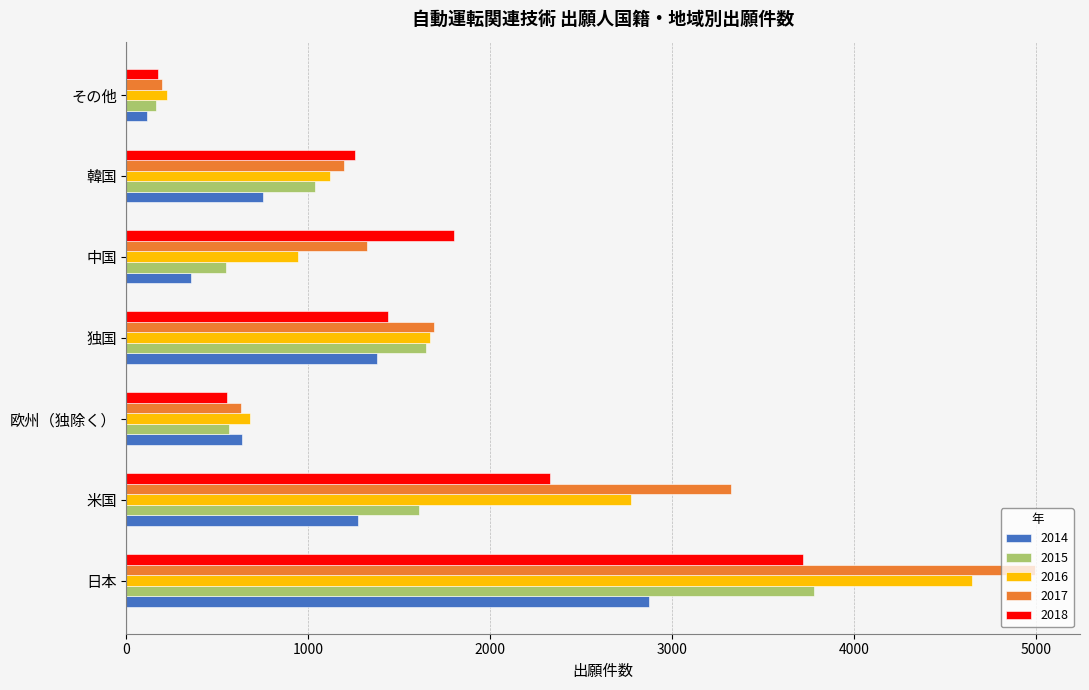

Rank the categories by 2016 value from lowest to highest.

その他, 欧州（独除く）, 中国, 韓国, 独国, 米国, 日本